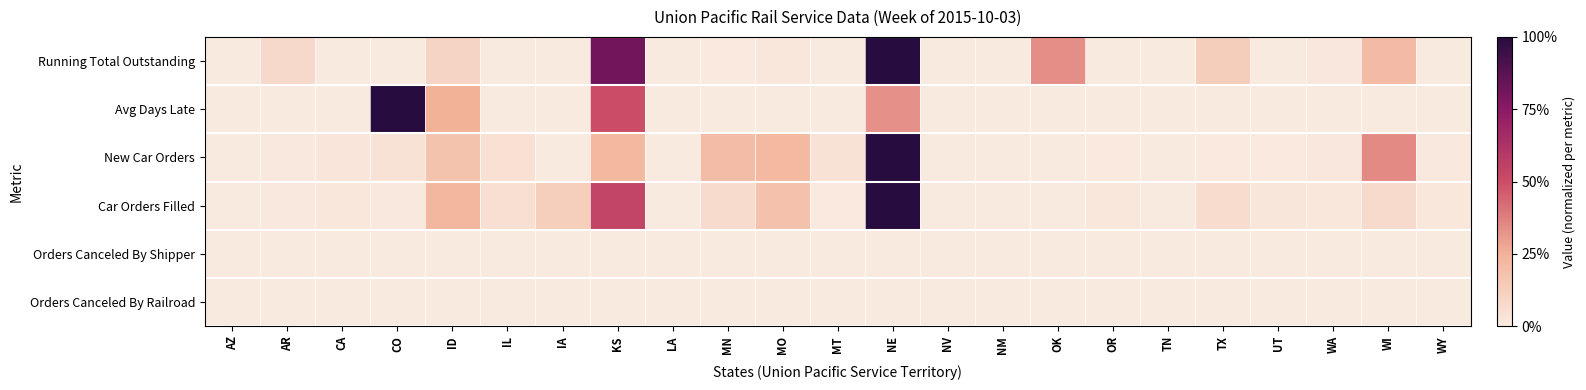

Reading left to right, extract all data points from this chart.

Running Total Outstanding: AZ=0.0	AR=0.1	CA=0.0	CO=0.0	ID=0.1	IL=0.0	IA=0.0	KS=0.8	LA=0.0	MN=0.0	MO=0.0	MT=0.0	NE=1.0	NV=0.0	NM=0.0	OK=0.3	OR=0.0	TN=0.0	TX=0.1	UT=0.0	WA=0.0	WI=0.2	WY=0.0
Avg Days Late: AZ=0.0	AR=0.0	CA=0.0	CO=1.0	ID=0.2	IL=0.0	IA=0.0	KS=0.5	LA=0.0	MN=0.0	MO=0.0	MT=0.0	NE=0.3	NV=0.0	NM=0.0	OK=0.0	OR=0.0	TN=0.0	TX=0.0	UT=0.0	WA=0.0	WI=0.0	WY=0.0
New Car Orders: AZ=0.0	AR=0.0	CA=0.0	CO=0.0	ID=0.2	IL=0.1	IA=0.0	KS=0.2	LA=0.0	MN=0.2	MO=0.2	MT=0.0	NE=1.0	NV=0.0	NM=0.0	OK=0.0	OR=0.0	TN=0.0	TX=0.0	UT=0.0	WA=0.0	WI=0.3	WY=0.0
Car Orders Filled: AZ=0.0	AR=0.0	CA=0.0	CO=0.0	ID=0.2	IL=0.1	IA=0.1	KS=0.5	LA=0.0	MN=0.1	MO=0.2	MT=0.0	NE=1.0	NV=0.0	NM=0.0	OK=0.0	OR=0.0	TN=0.0	TX=0.1	UT=0.0	WA=0.0	WI=0.1	WY=0.0
Orders Canceled By Shipper: AZ=0.0	AR=0.0	CA=0.0	CO=0.0	ID=0.0	IL=0.0	IA=0.0	KS=0.0	LA=0.0	MN=0.0	MO=0.0	MT=0.0	NE=0.0	NV=0.0	NM=0.0	OK=0.0	OR=0.0	TN=0.0	TX=0.0	UT=0.0	WA=0.0	WI=0.0	WY=0.0
Orders Canceled By Railroad: AZ=0.0	AR=0.0	CA=0.0	CO=0.0	ID=0.0	IL=0.0	IA=0.0	KS=0.0	LA=0.0	MN=0.0	MO=0.0	MT=0.0	NE=0.0	NV=0.0	NM=0.0	OK=0.0	OR=0.0	TN=0.0	TX=0.0	UT=0.0	WA=0.0	WI=0.0	WY=0.0